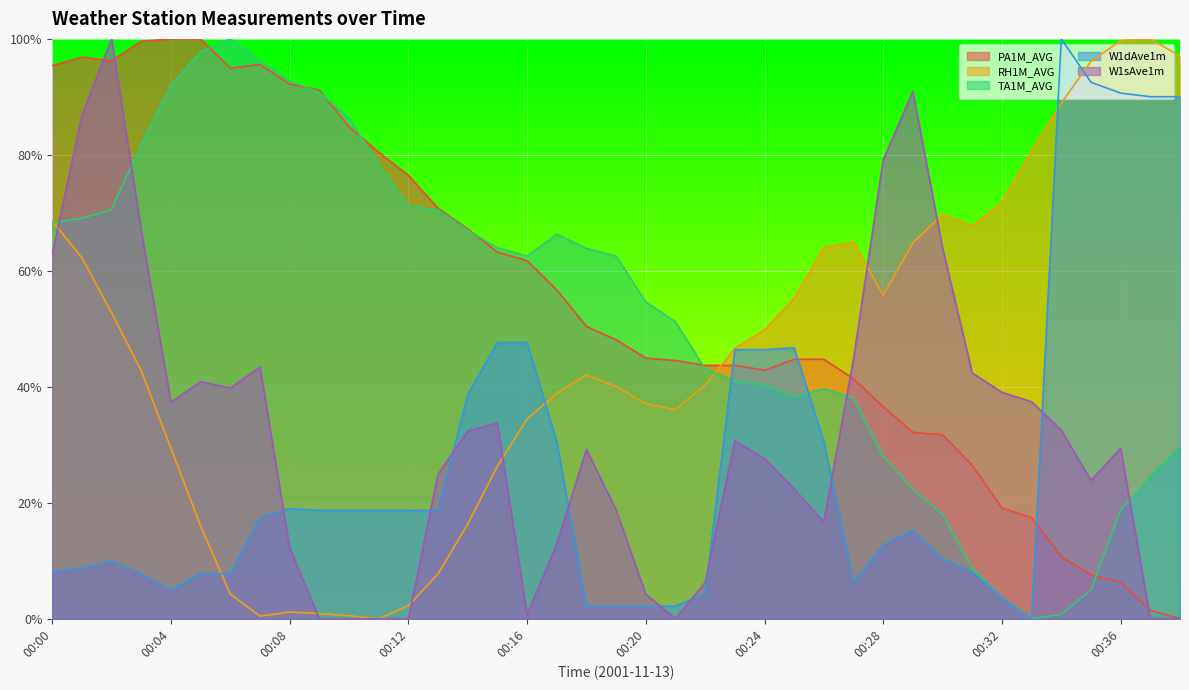

Reading right to left, what are all the values shown in this chart?

PA1M_AVG: 00:38=0.0	00:37=0.0	00:36=0.1	00:35=0.1	00:34=0.1	00:33=0.2	00:32=0.2	00:31=0.3	00:30=0.3	00:29=0.3	00:28=0.4	00:27=0.4	00:26=0.4	00:25=0.4	00:24=0.4	00:23=0.4	00:22=0.4	00:21=0.4	00:20=0.4	00:19=0.5	00:18=0.5	00:17=0.6	00:16=0.6	00:15=0.6	00:14=0.7	00:13=0.7	00:12=0.8	00:11=0.8	00:10=0.8	00:09=0.9	00:08=0.9	00:07=1.0	00:06=0.9	00:05=1.0	00:04=1.0	00:03=1.0	00:02=1.0	00:01=1.0	00:00=1.0
RH1M_AVG: 00:38=1.0	00:37=1.0	00:36=1.0	00:35=1.0	00:34=0.9	00:33=0.8	00:32=0.7	00:31=0.7	00:30=0.7	00:29=0.6	00:28=0.6	00:27=0.6	00:26=0.6	00:25=0.6	00:24=0.5	00:23=0.5	00:22=0.4	00:21=0.4	00:20=0.4	00:19=0.4	00:18=0.4	00:17=0.4	00:16=0.3	00:15=0.3	00:14=0.2	00:13=0.1	00:12=0.0	00:11=0.0	00:10=0.0	00:09=0.0	00:08=0.0	00:07=0.0	00:06=0.0	00:05=0.2	00:04=0.3	00:03=0.4	00:02=0.5	00:01=0.6	00:00=0.7
TA1M_AVG: 00:38=0.3	00:37=0.2	00:36=0.2	00:35=0.0	00:34=0.0	00:33=0.0	00:32=0.0	00:31=0.1	00:30=0.2	00:29=0.2	00:28=0.3	00:27=0.4	00:26=0.4	00:25=0.4	00:24=0.4	00:23=0.4	00:22=0.4	00:21=0.5	00:20=0.5	00:19=0.6	00:18=0.6	00:17=0.7	00:16=0.6	00:15=0.6	00:14=0.7	00:13=0.7	00:12=0.7	00:11=0.8	00:10=0.9	00:09=0.9	00:08=0.9	00:07=1.0	00:06=1.0	00:05=1.0	00:04=0.9	00:03=0.8	00:02=0.7	00:01=0.7	00:00=0.7
W1dAve1m: 00:38=0.9	00:37=0.9	00:36=0.9	00:35=0.9	00:34=1.0	00:33=0.0	00:32=0.0	00:31=0.1	00:30=0.1	00:29=0.2	00:28=0.1	00:27=0.1	00:26=0.3	00:25=0.5	00:24=0.5	00:23=0.5	00:22=0.0	00:21=0.0	00:20=0.0	00:19=0.0	00:18=0.0	00:17=0.3	00:16=0.5	00:15=0.5	00:14=0.4	00:13=0.2	00:12=0.2	00:11=0.2	00:10=0.2	00:09=0.2	00:08=0.2	00:07=0.2	00:06=0.1	00:05=0.1	00:04=0.0	00:03=0.1	00:02=0.1	00:01=0.1	00:00=0.1
W1sAve1m: 00:38=0.0	00:37=0.0	00:36=0.3	00:35=0.2	00:34=0.3	00:33=0.4	00:32=0.4	00:31=0.4	00:30=0.6	00:29=0.9	00:28=0.8	00:27=0.4	00:26=0.2	00:25=0.2	00:24=0.3	00:23=0.3	00:22=0.1	00:21=0.0	00:20=0.0	00:19=0.2	00:18=0.3	00:17=0.1	00:16=0.0	00:15=0.3	00:14=0.3	00:13=0.2	00:12=0.0	00:11=0.0	00:10=0.0	00:09=0.0	00:08=0.1	00:07=0.4	00:06=0.4	00:05=0.4	00:04=0.4	00:03=0.7	00:02=1.0	00:01=0.9	00:00=0.6